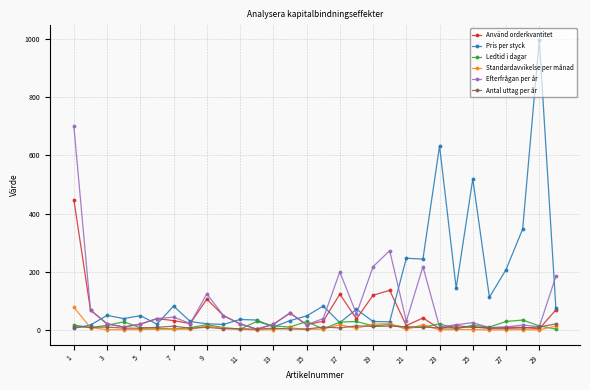

Which series has the largest range (max minus min)?

Pris per styck